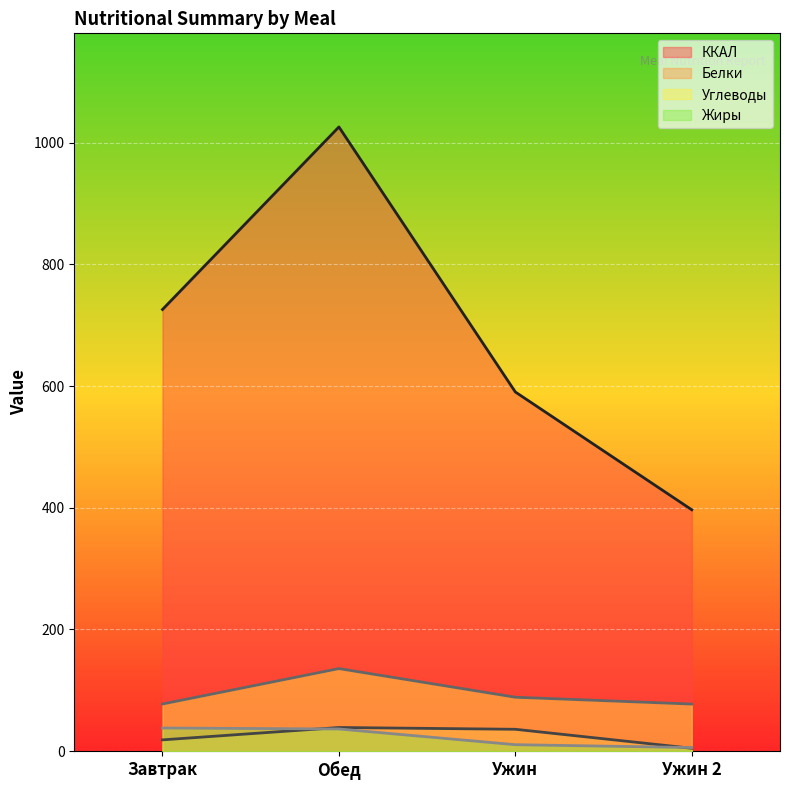

Does the chart display data point markers on the line(s)?

No